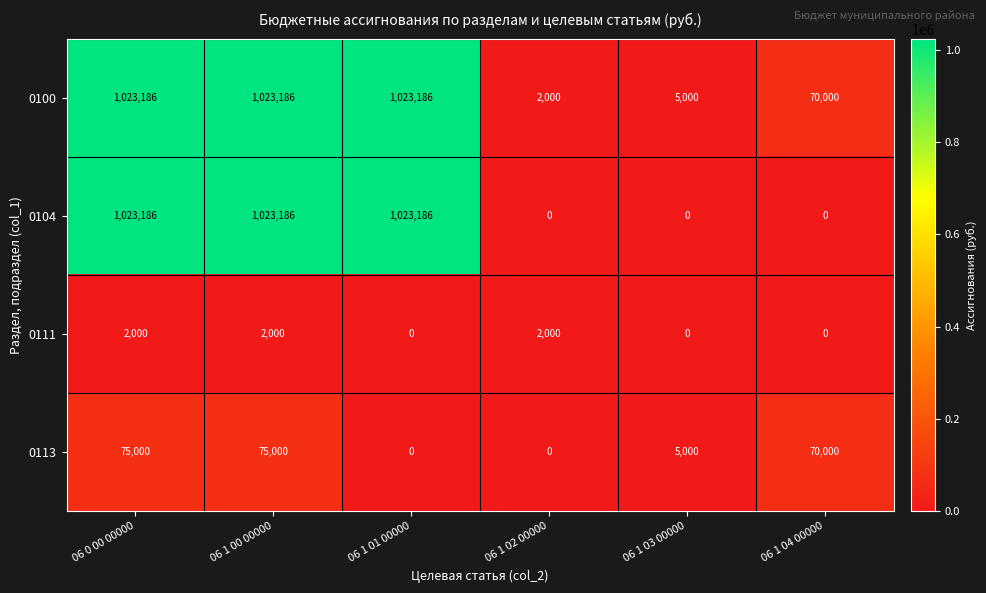

At how many categories does at least one series exceed 966495?

3